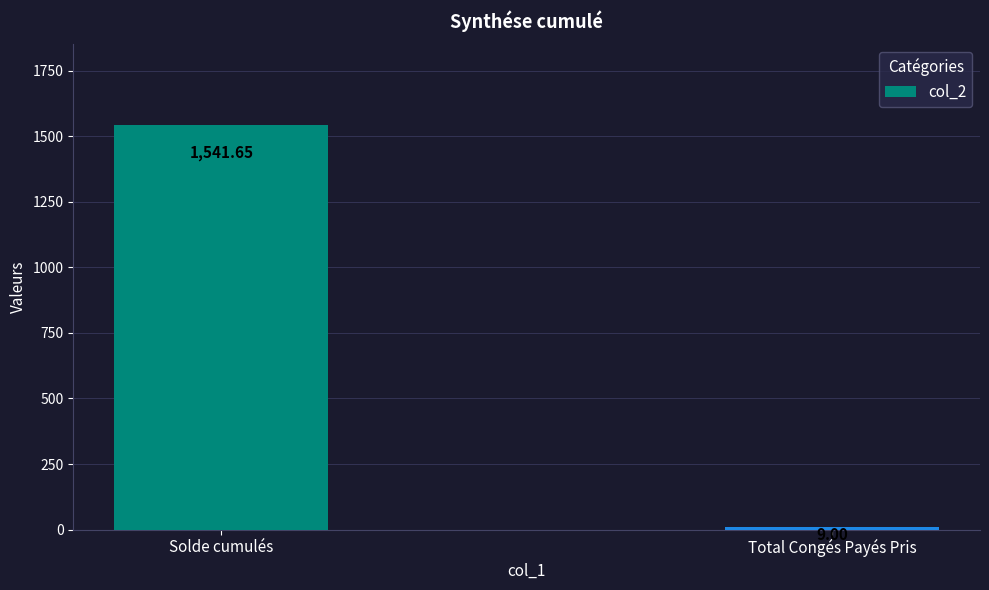

How many bars are there in total?

2